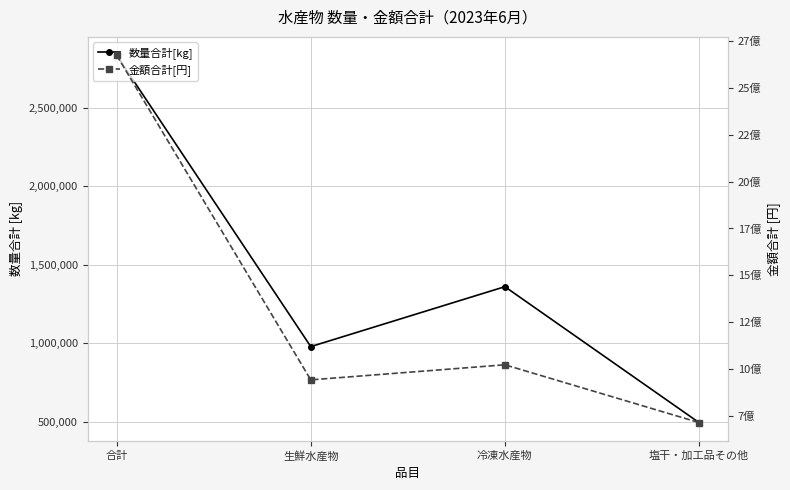

The value of 数量合計[kg] at 塩干・加工品その他 is 194453. True or false?

False